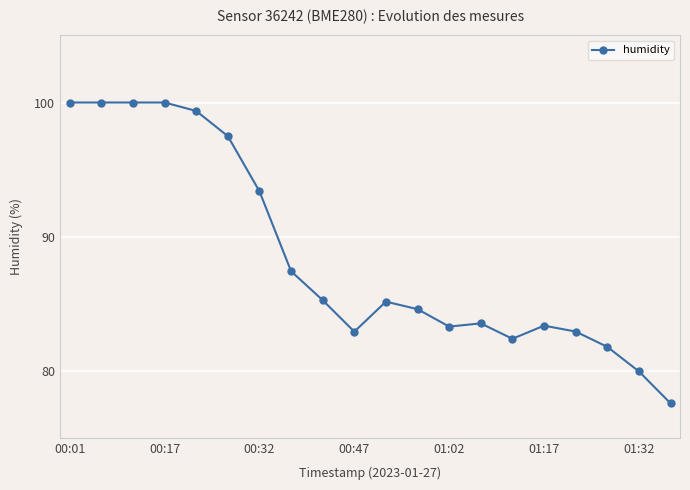

What is the maximum value shown in the chart?

100.0